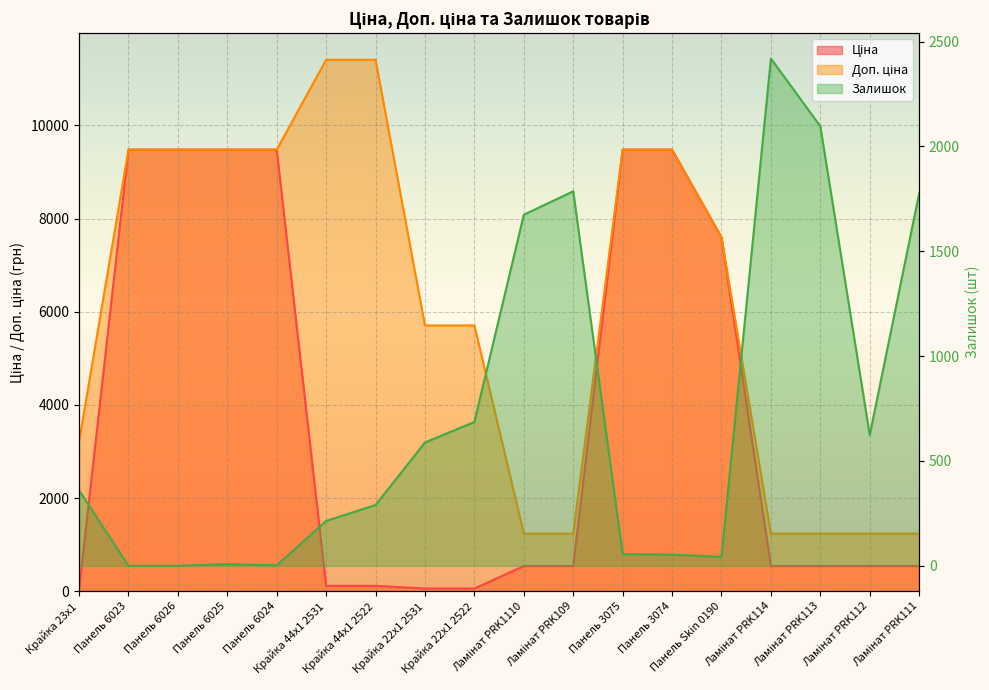

What is the sum of the Ціна values at Панель 6026 and Панель 3075?

18960.1